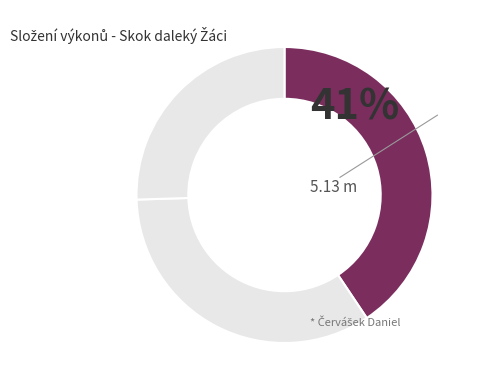

Does any single category account for the majority?

No